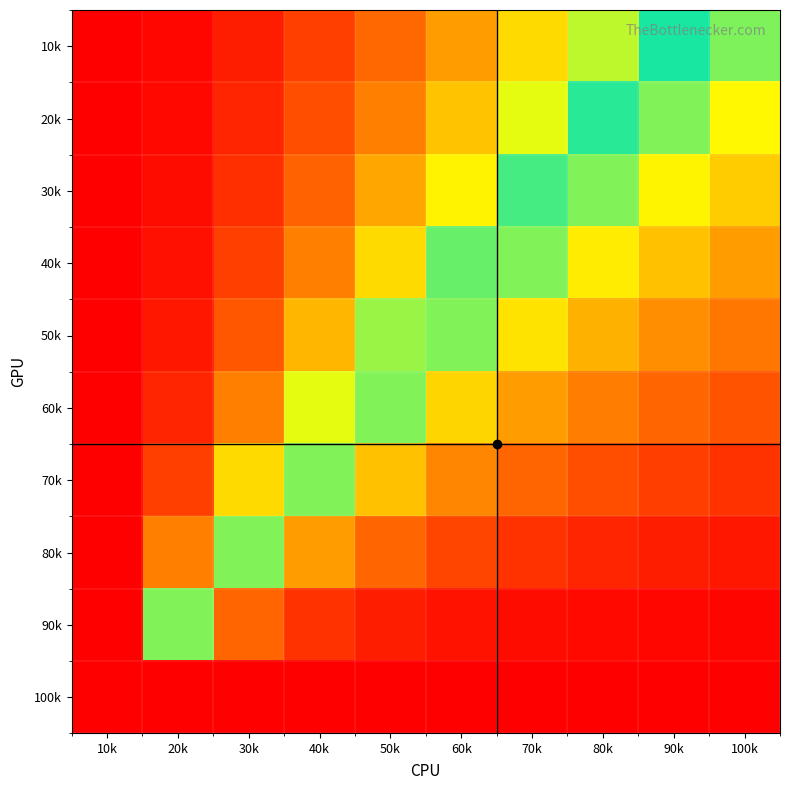

Reading right to left, what are all the values shown in this chart?

10k: 100k=0.5	90k=0.6	80k=0.6	70k=0.7	60k=0.8	50k=0.8	40k=0.9	30k=1.0	20k=1.0	10k=1.0
20k: 100k=0.4	90k=0.5	80k=0.6	70k=0.6	60k=0.7	50k=0.8	40k=0.9	30k=0.9	20k=1.0	10k=1.0
30k: 100k=0.4	90k=0.4	80k=0.5	70k=0.6	60k=0.7	50k=0.8	40k=0.8	30k=0.9	20k=1.0	10k=1.0
40k: 100k=0.3	90k=0.4	80k=0.4	70k=0.5	60k=0.6	50k=0.7	40k=0.8	30k=0.9	20k=1.0	10k=1.0
50k: 100k=0.2	90k=0.3	80k=0.3	70k=0.4	60k=0.5	50k=0.6	40k=0.7	30k=0.9	20k=1.0	10k=1.0
60k: 100k=0.2	90k=0.2	80k=0.2	70k=0.3	60k=0.4	50k=0.5	40k=0.6	30k=0.8	20k=0.9	10k=1.0
70k: 100k=0.1	90k=0.1	80k=0.2	70k=0.2	60k=0.3	50k=0.4	40k=0.5	30k=0.7	20k=0.9	10k=1.0
80k: 100k=0.0	90k=0.1	80k=0.1	70k=0.1	60k=0.1	50k=0.2	40k=0.3	30k=0.5	20k=0.8	10k=1.0
90k: 100k=0.0	90k=0.0	80k=0.0	70k=0.0	60k=0.0	50k=0.1	40k=0.1	30k=0.2	20k=0.5	10k=1.0
100k: 100k=0.0	90k=0.0	80k=0.0	70k=0.0	60k=0.0	50k=0.0	40k=0.0	30k=0.0	20k=0.0	10k=0.0